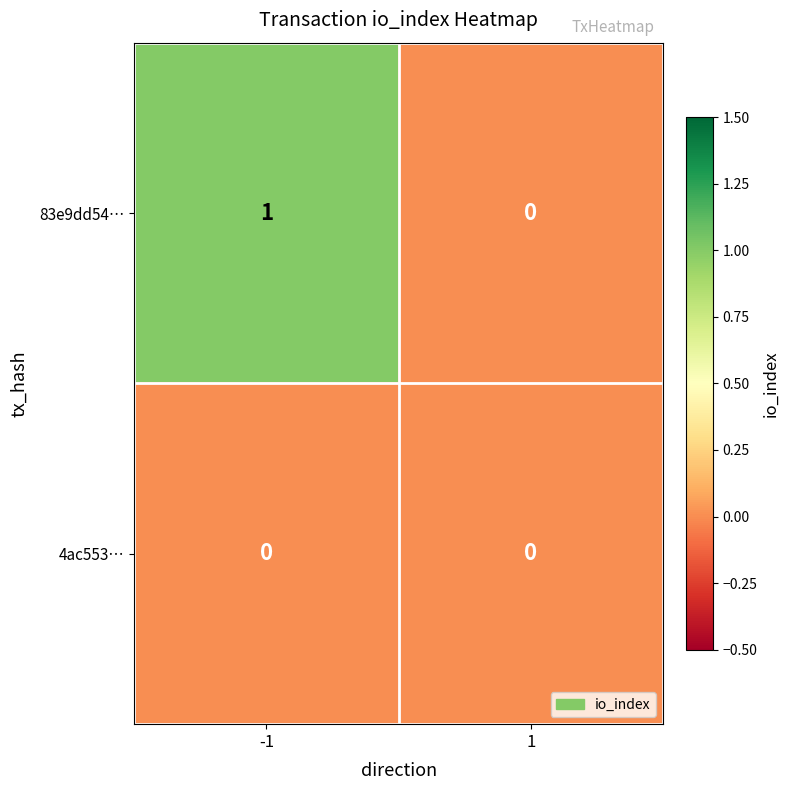

The value of 4ac553… at 1 is 0. True or false?

True